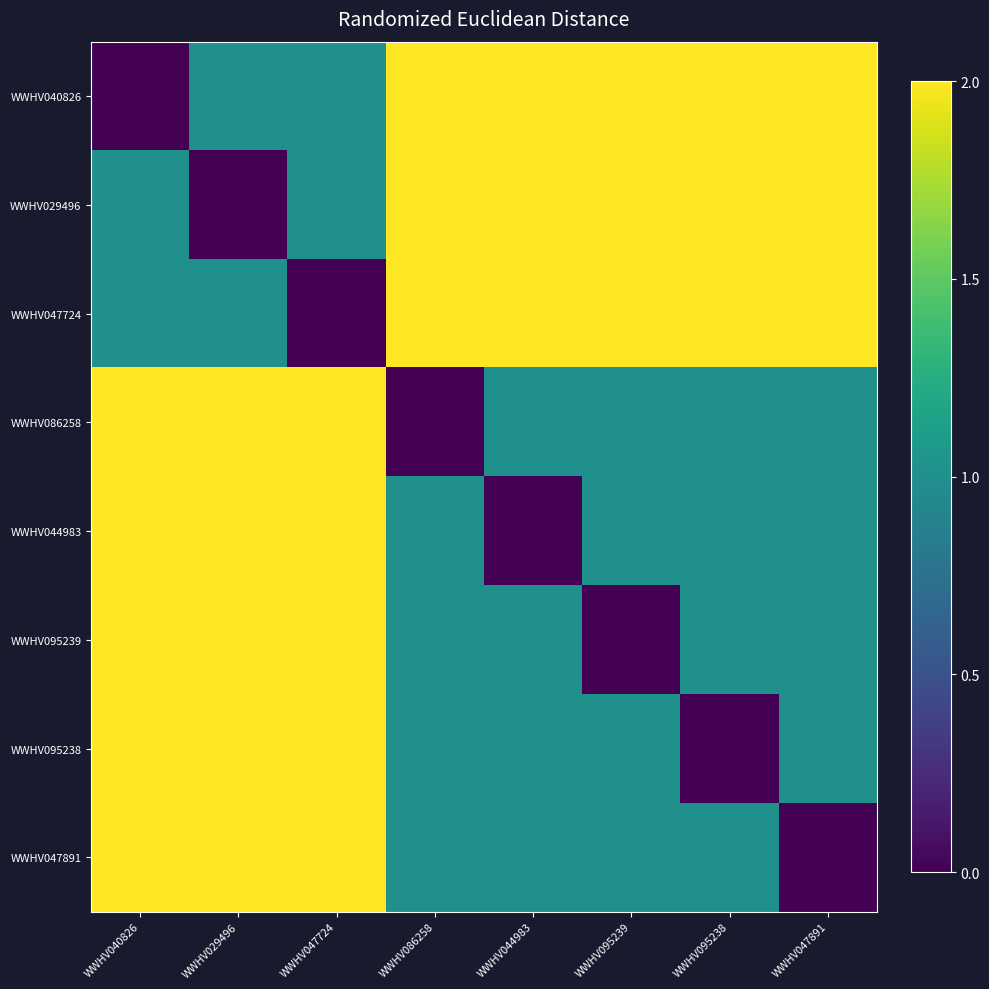

What is the total value across all series at WWHV095238?

10